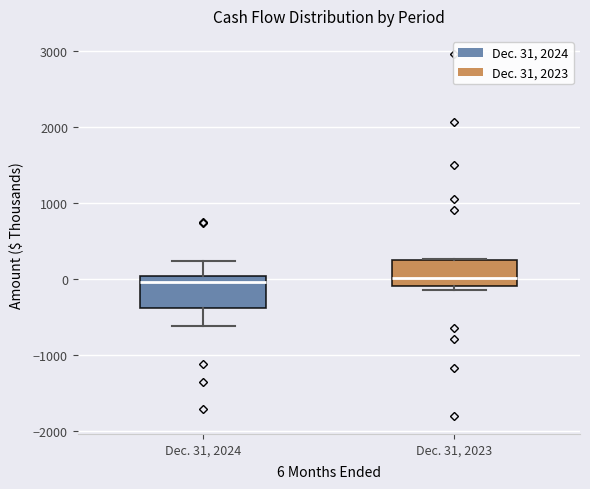

Where does the upper whisker of the box for Dec. 31, 2024 end on the y-axis? The values are not printed on the chart, so give them approximately, as read against the axis.

200